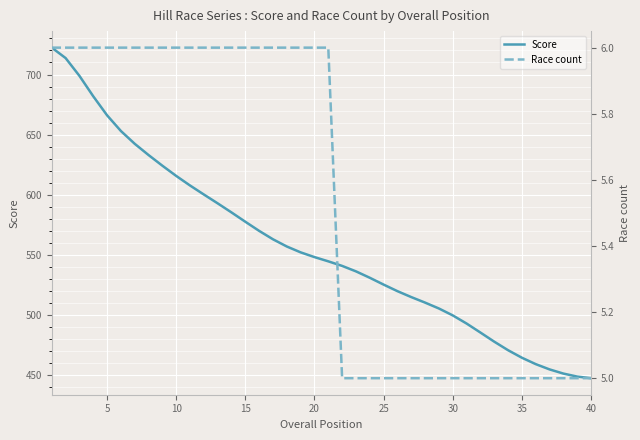

Is it true that Score equals 729.8 at 35?

False